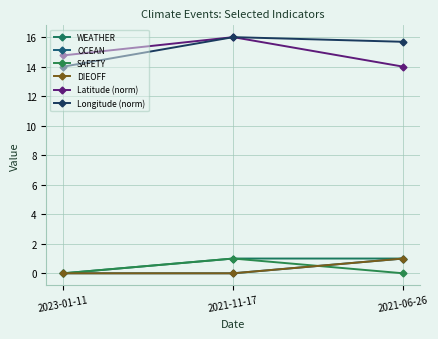

Does the chart have visible grid lines?

Yes